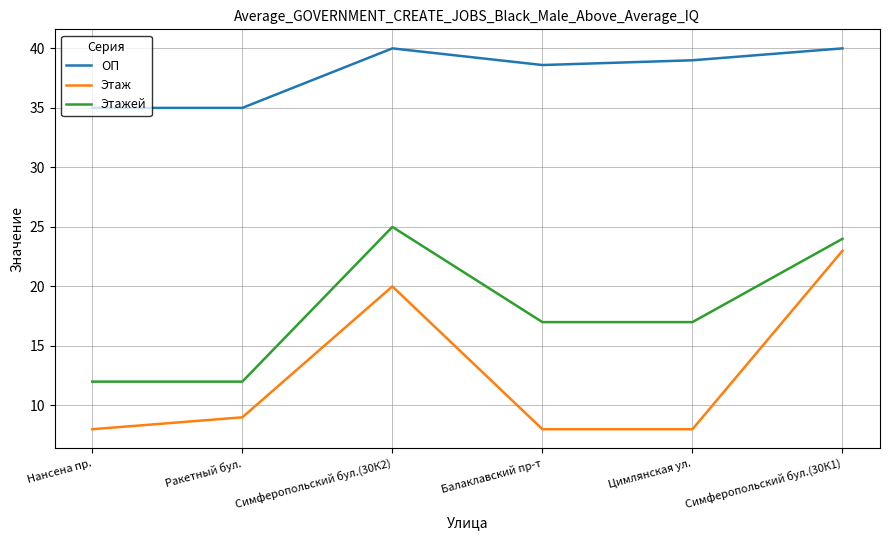

What is the smallest value displayed?

8.0